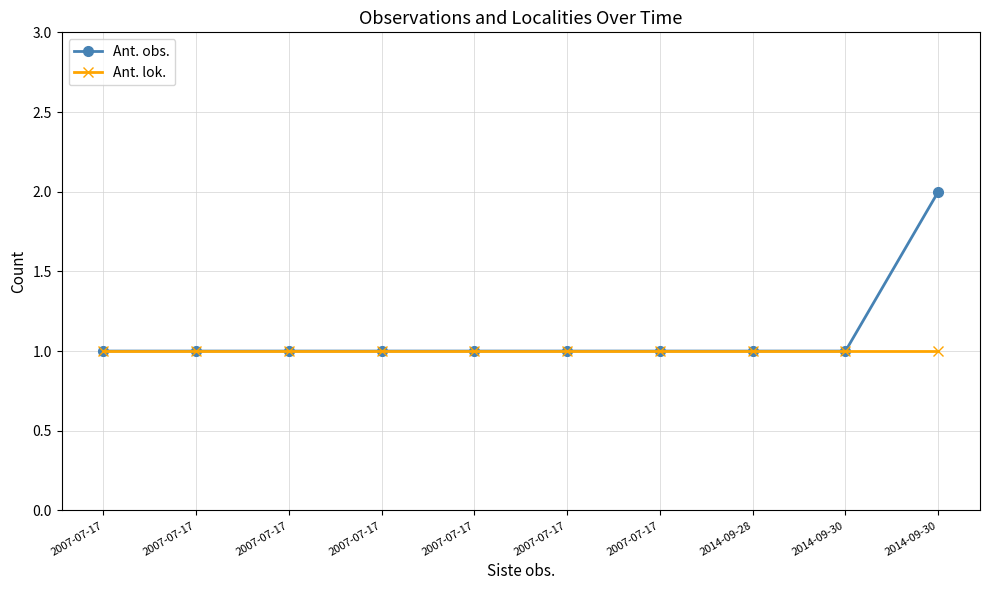

True or false: Ant. lok. has a value of 1 at 2007-07-17.

True